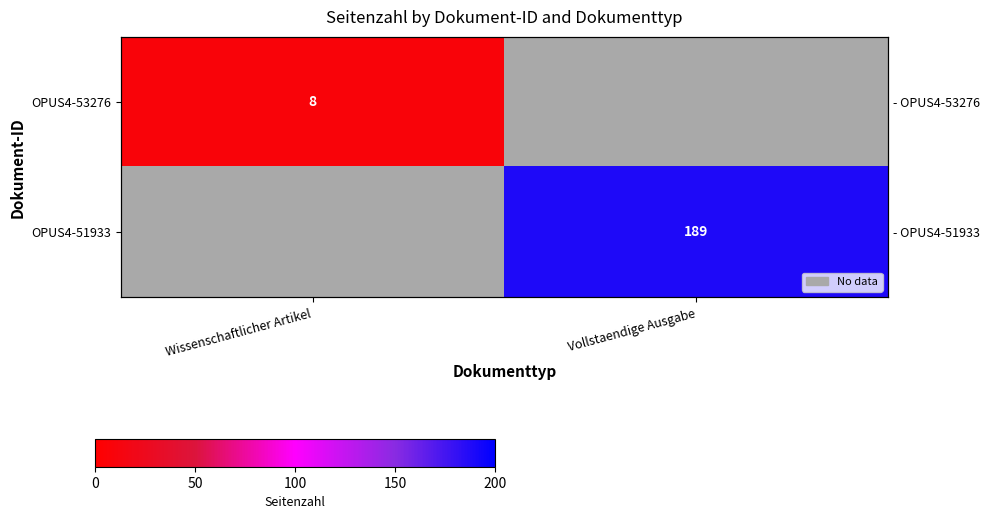

Is it true that OPUS4-51933 equals 189.0 at Vollstaendige Ausgabe?

True